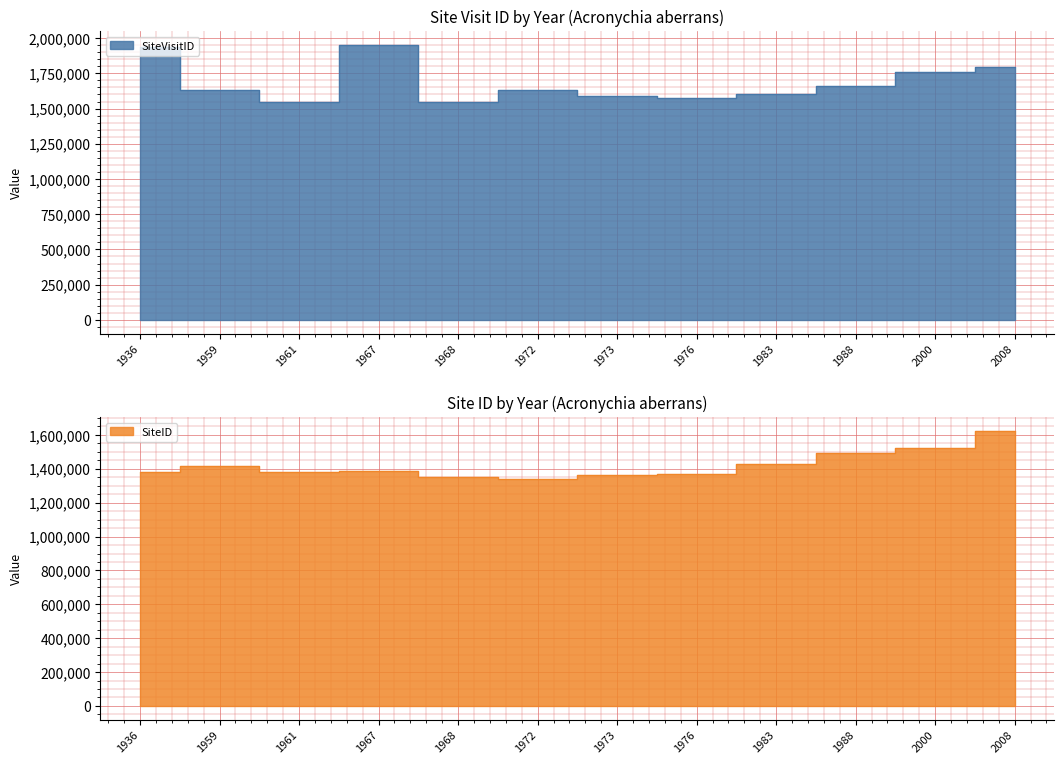

How many lines are shown in the chart?

2